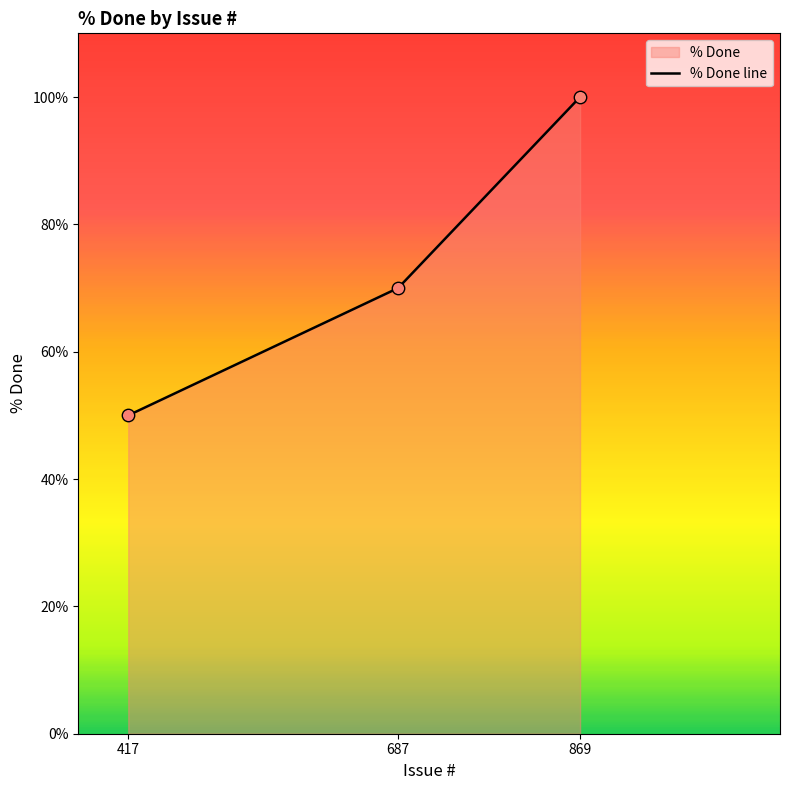

What is the change in value from 687 to 869?

+30